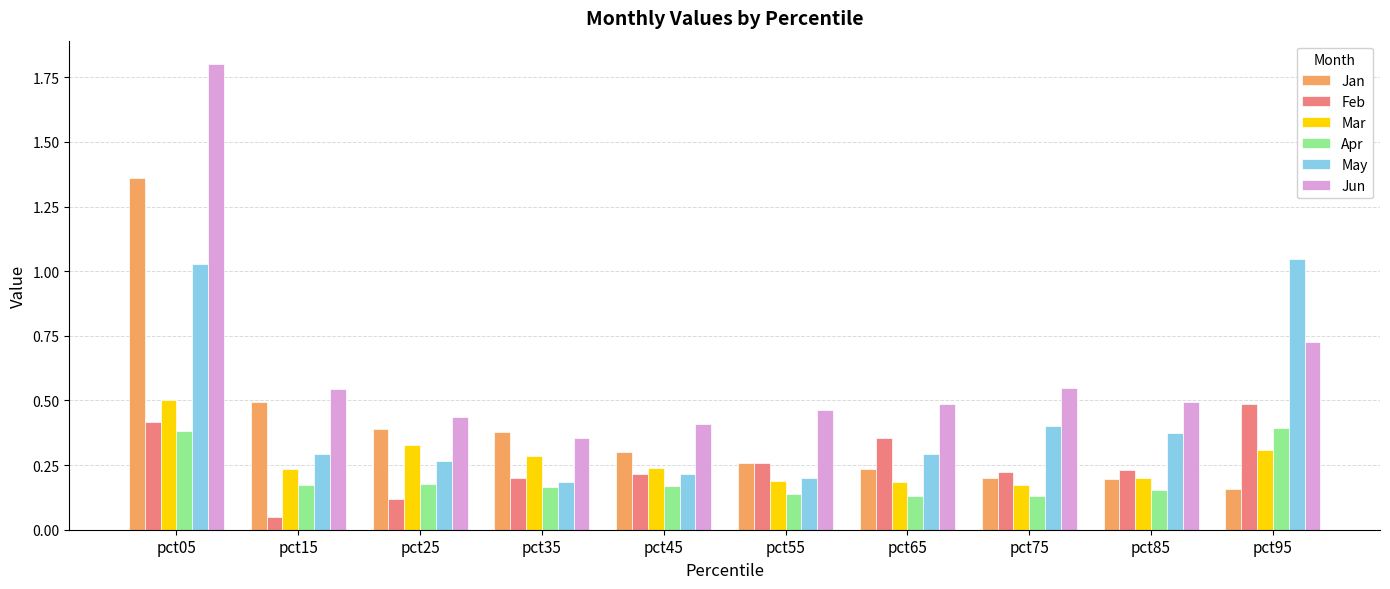

Rank the series by their maximum value, from highest to lowest.

Jun, Jan, May, Mar, Feb, Apr